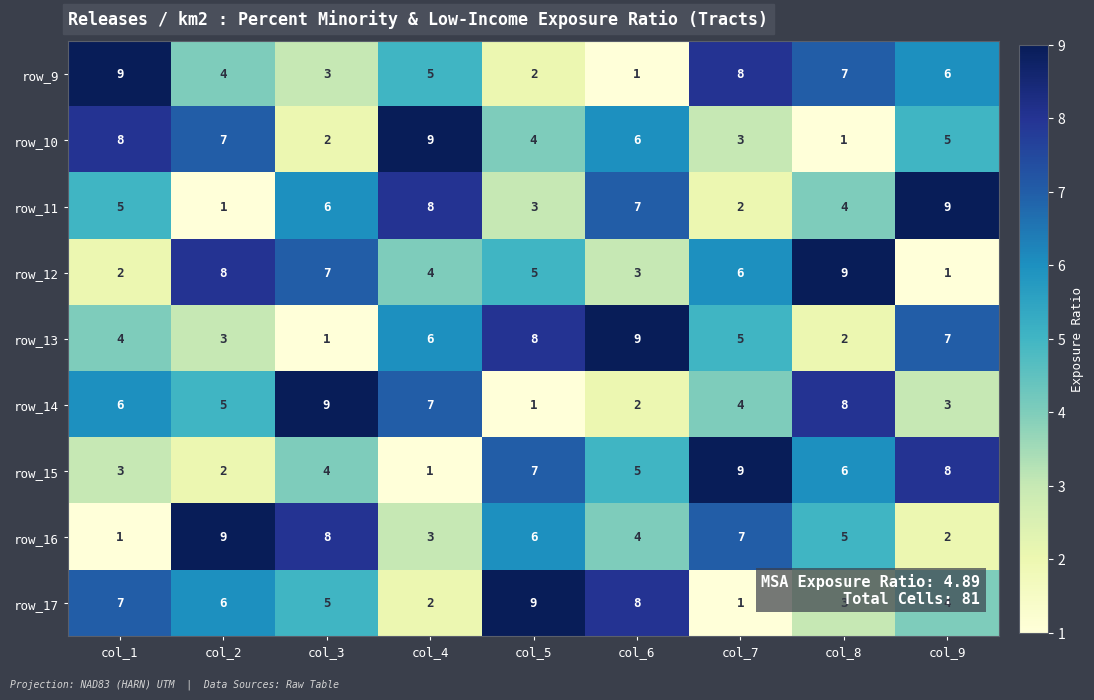

What is the average value of the row_14 series?

5